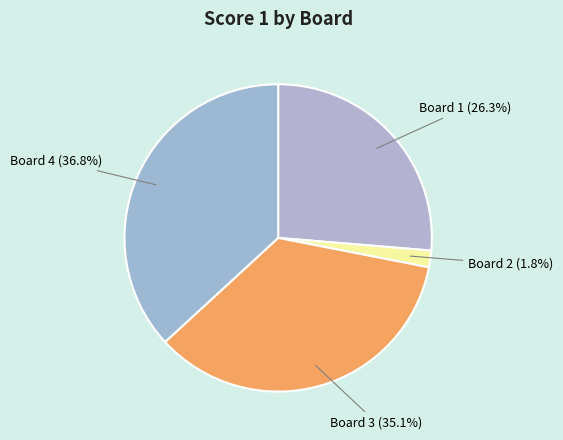

Do Board 4 and Board 3 together represent more than half of the pie?

Yes